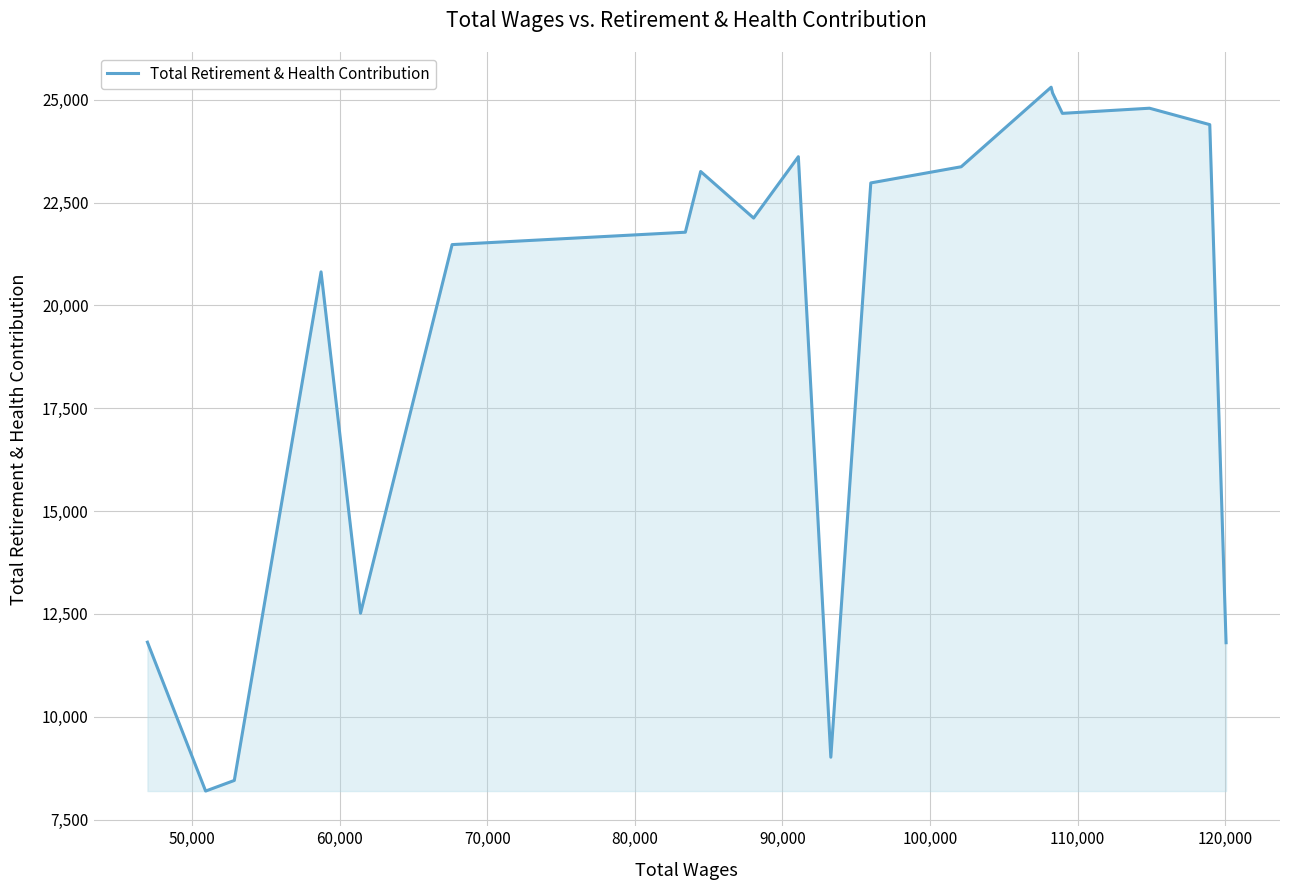

What is the minimum value shown in the chart?

8195